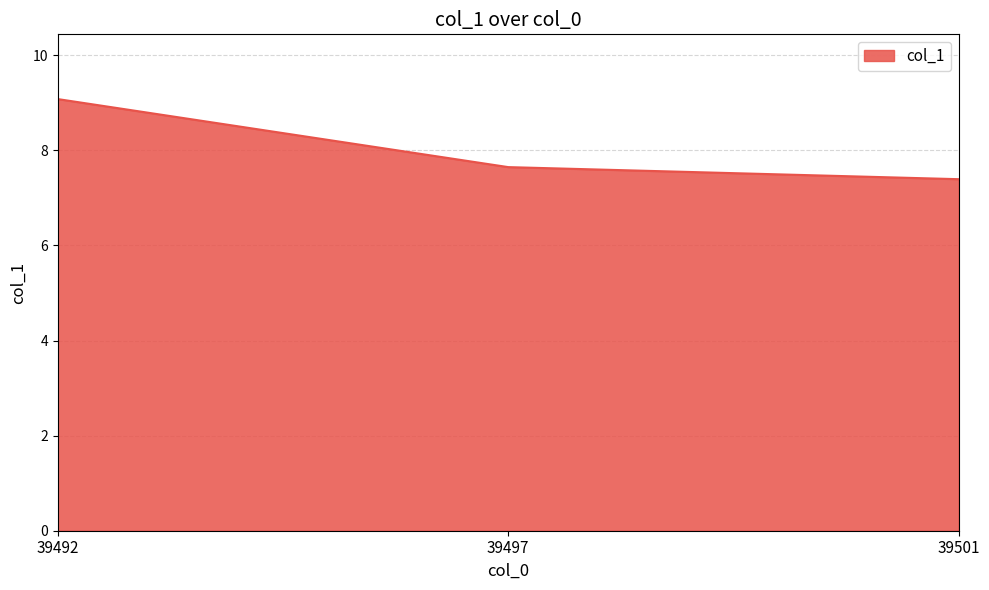

Does the chart display data point markers on the line(s)?

No